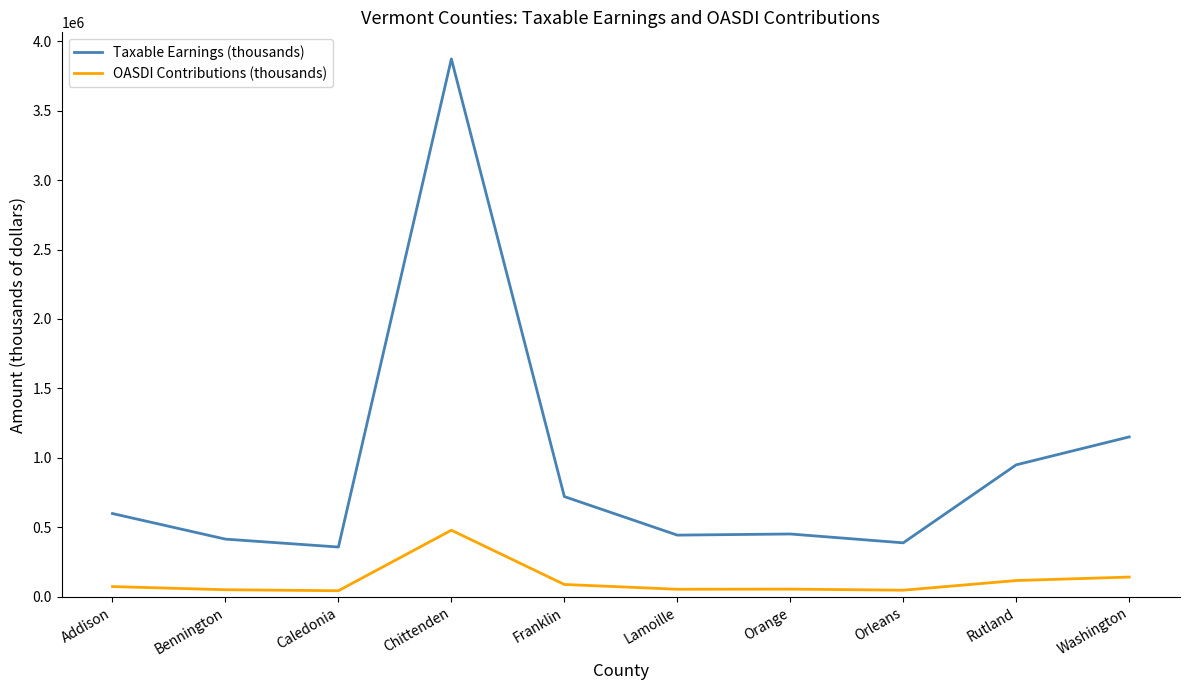

At how many categories does at least one series exceed 3371133?

1